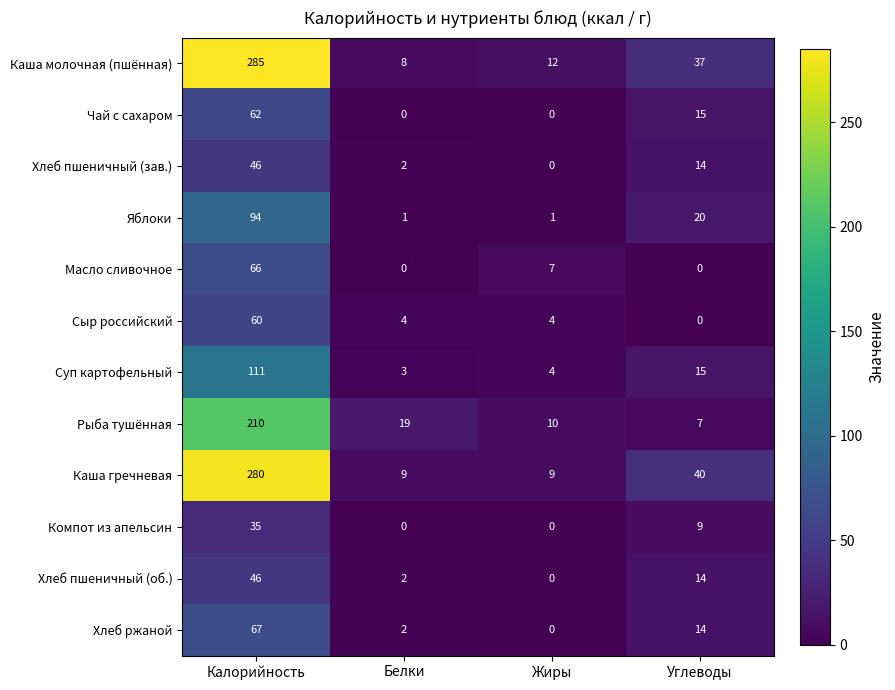

What is the sum of all Сыр российский values?

68